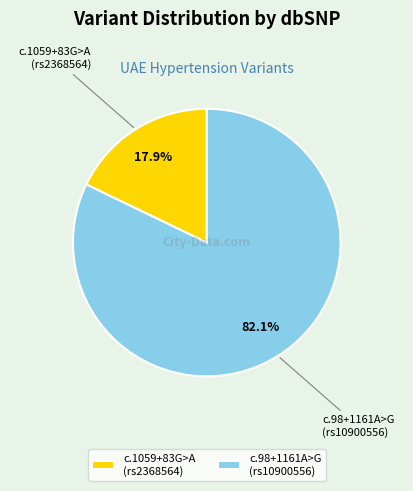

Which category has the smallest portion of the pie?

c.1059+83G>A (rs2368564)